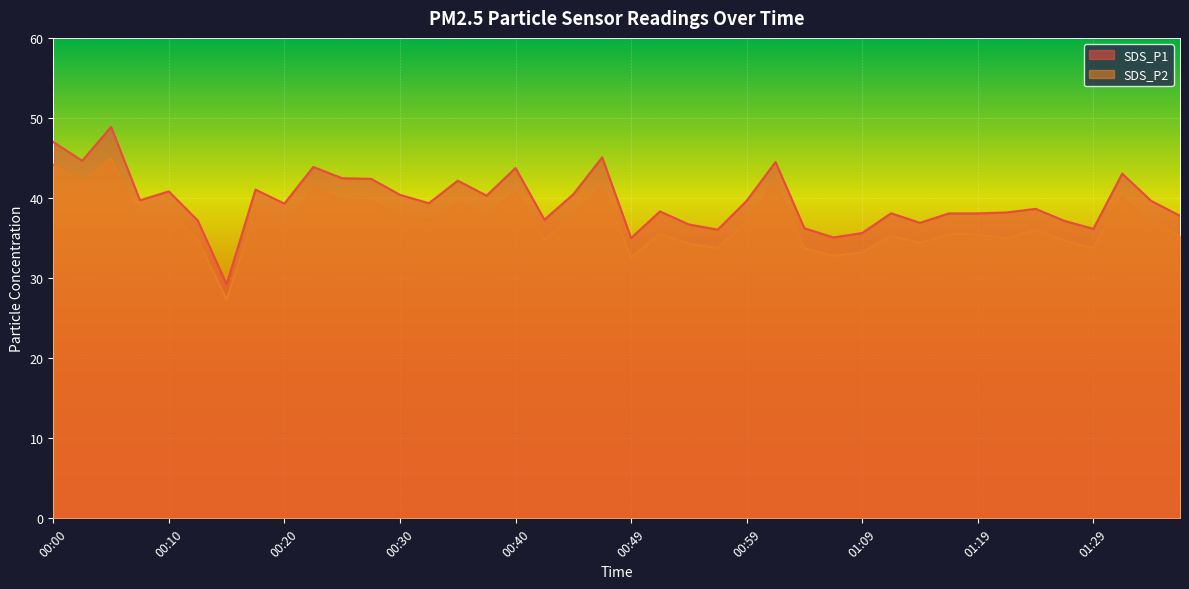

True or false: SDS_P1 has more than 2 interior local peaks.

True